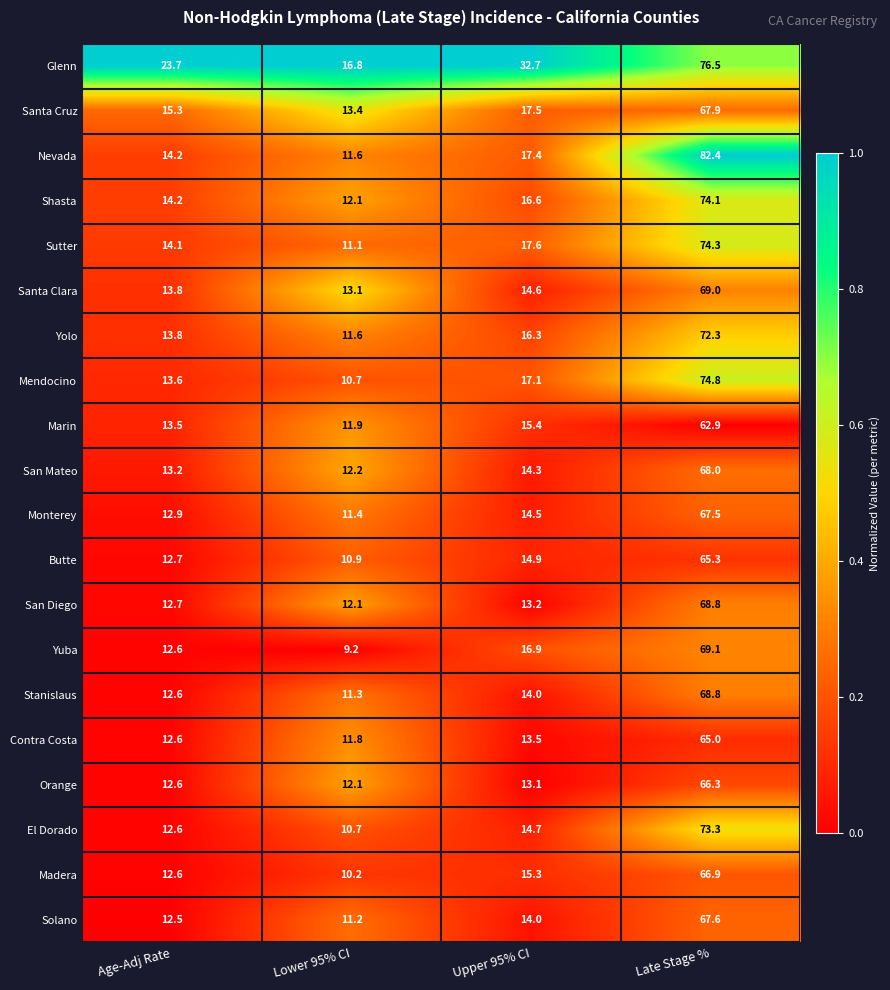

What is the sum of all Orange values?

104.1